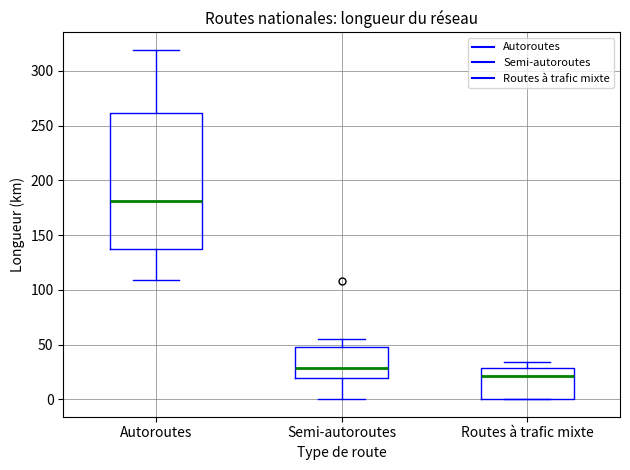

Which box's median line is the highest?

Autoroutes